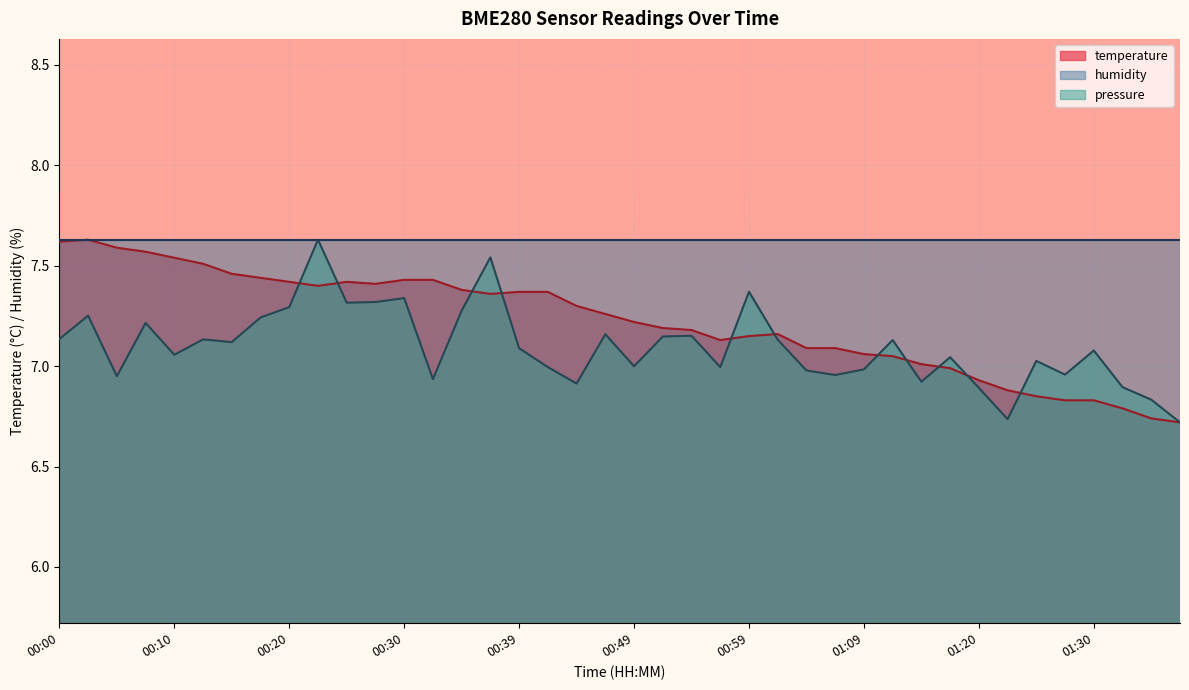

Rank the categories by value from highest to lowest.

00:02, 00:00, 00:05, 00:08, 00:10, 00:13, 00:15, 00:17, 00:30, 00:32, 00:20, 00:25, 00:27, 00:22, 00:34, 00:39, 00:42, 00:37, 00:44, 00:47, 00:49, 00:51, 00:54, 01:02, 00:59, 00:56, 01:04, 01:07, 01:09, 01:12, 01:15, 01:17, 01:20, 01:22, 01:25, 01:27, 01:30, 01:32, 01:35, 01:37